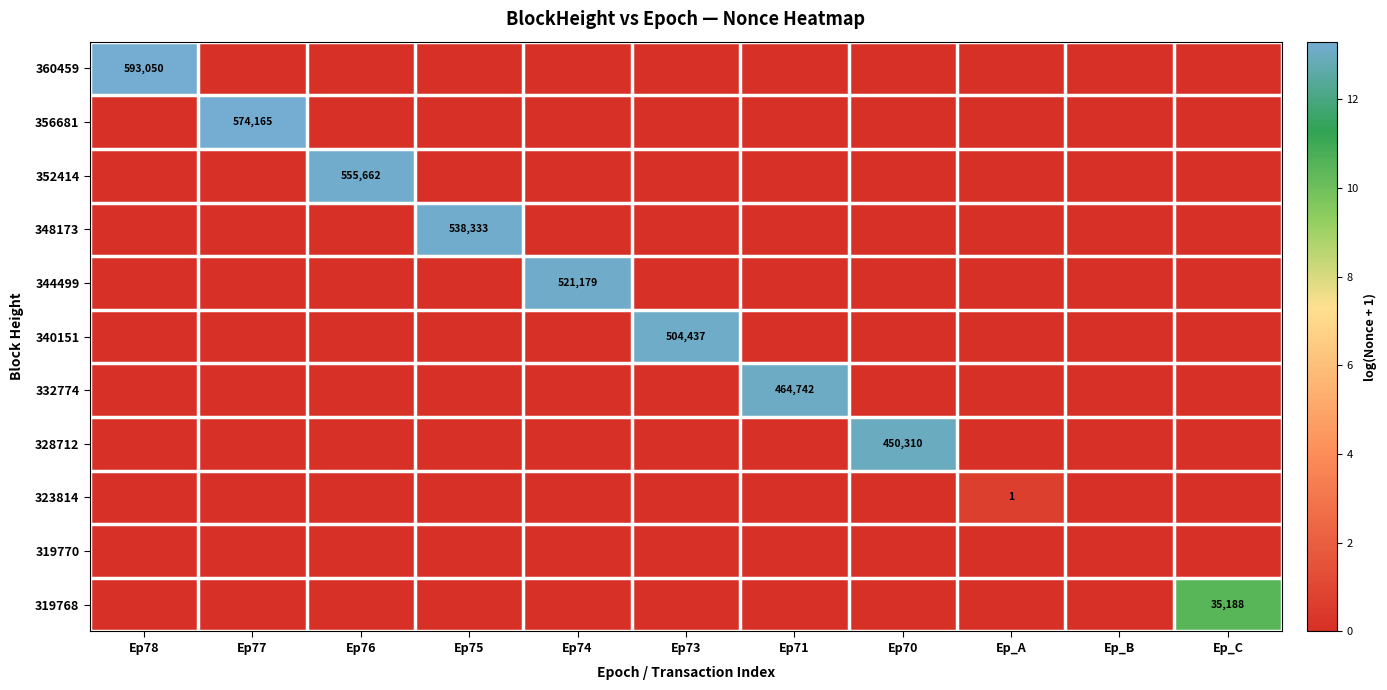

Which category has the highest value in the 328712 series?

Ep70